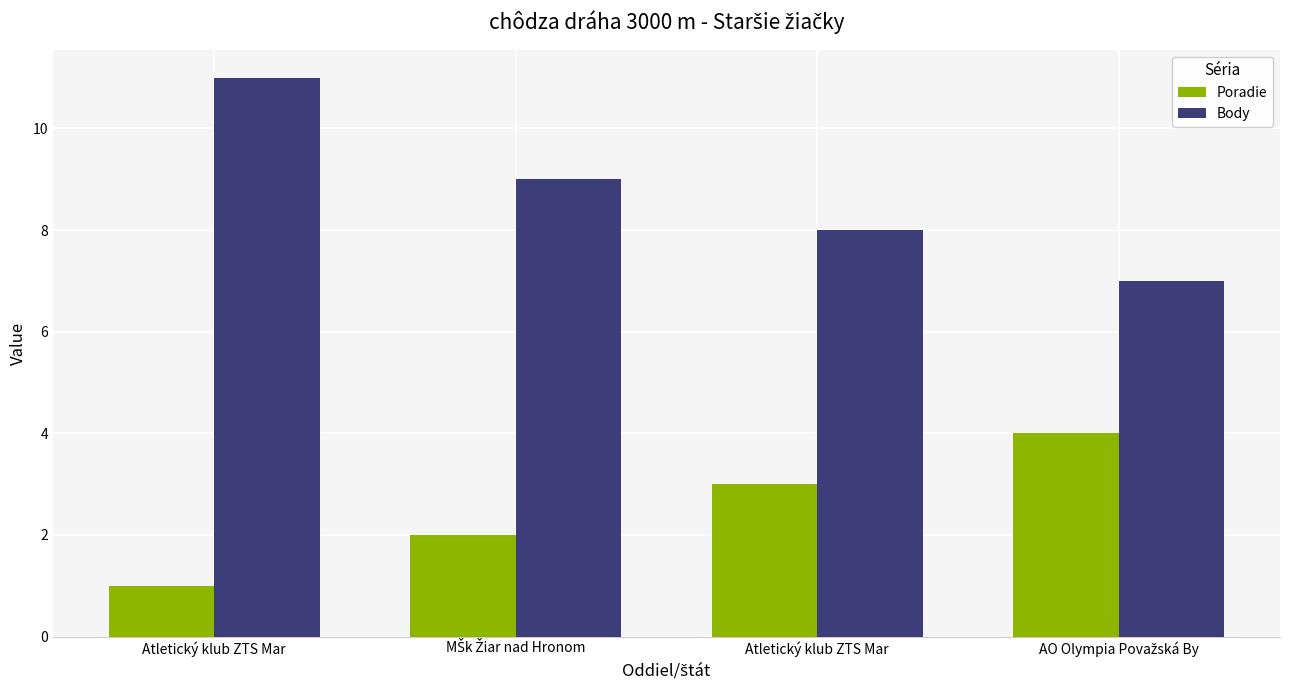

What are all the series names shown in the legend?

Poradie, Body